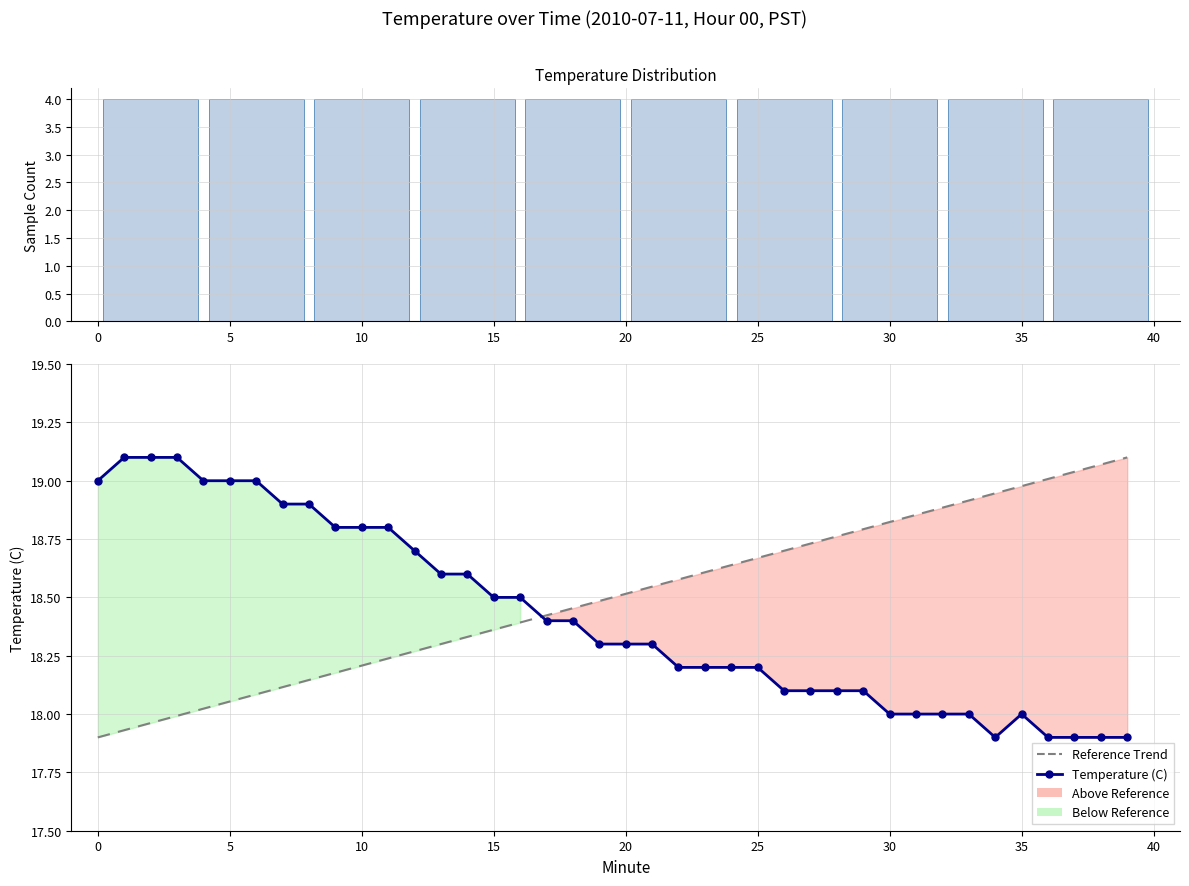

What is the value of the 34th bar from the left?

18.0